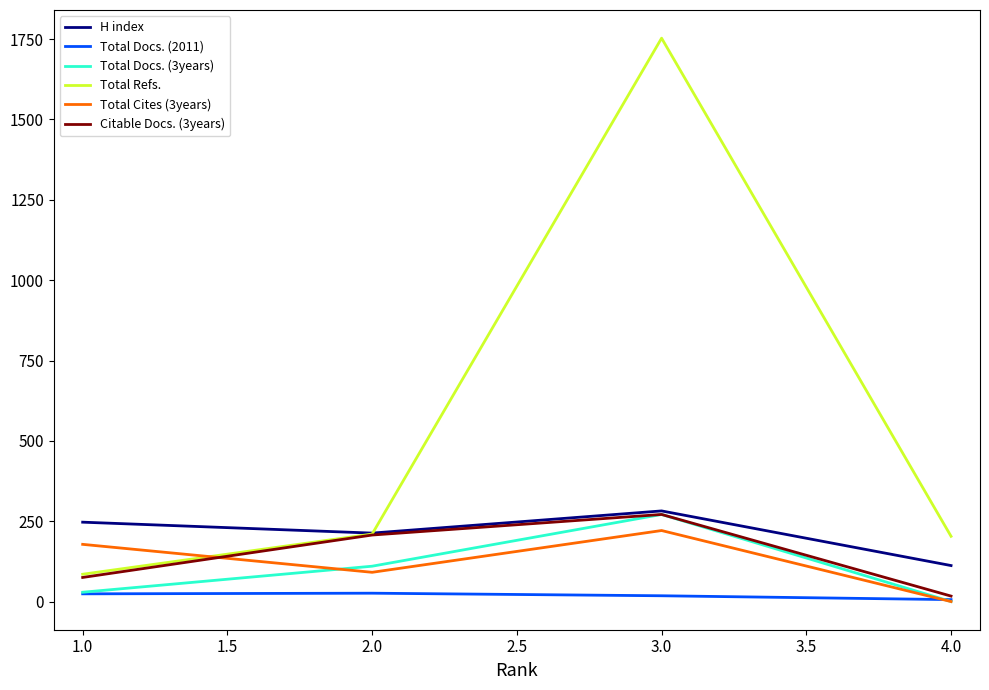

How many distinct data groups are displayed?

6